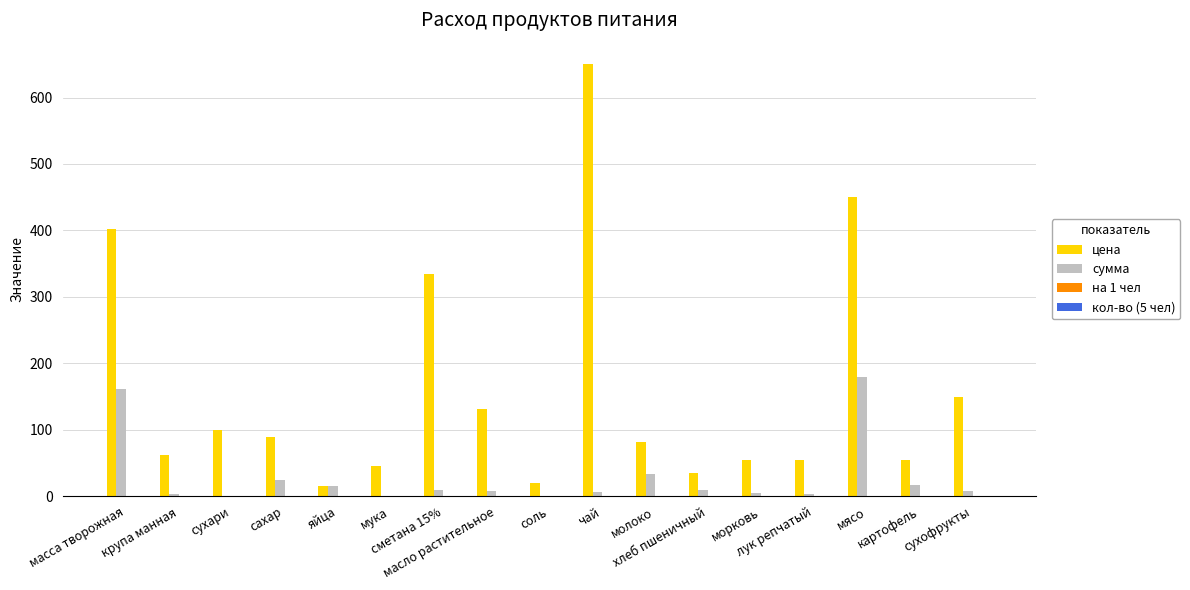

Which series has the largest total across all categories?

цена